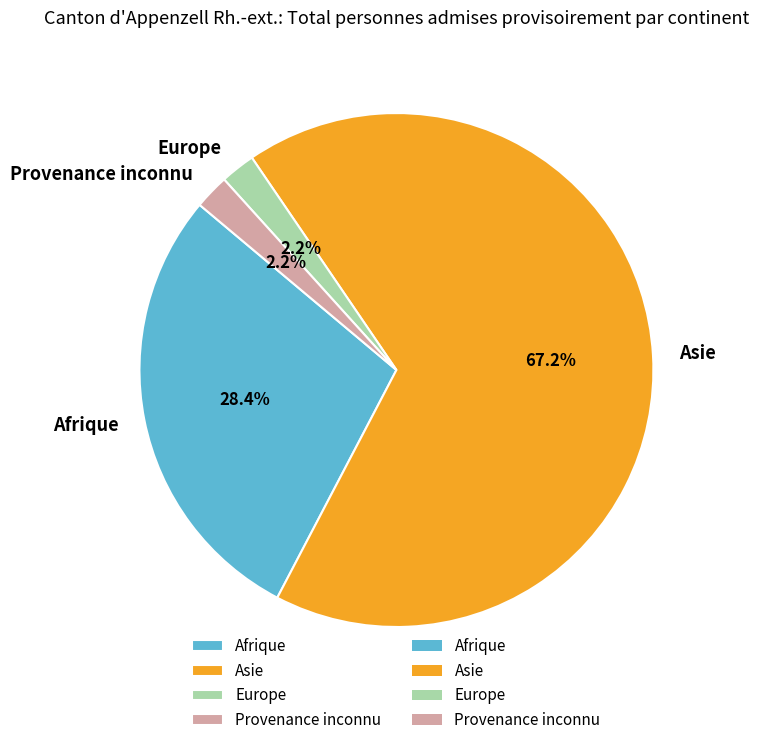

What is the largest slice in the pie chart?

Asie